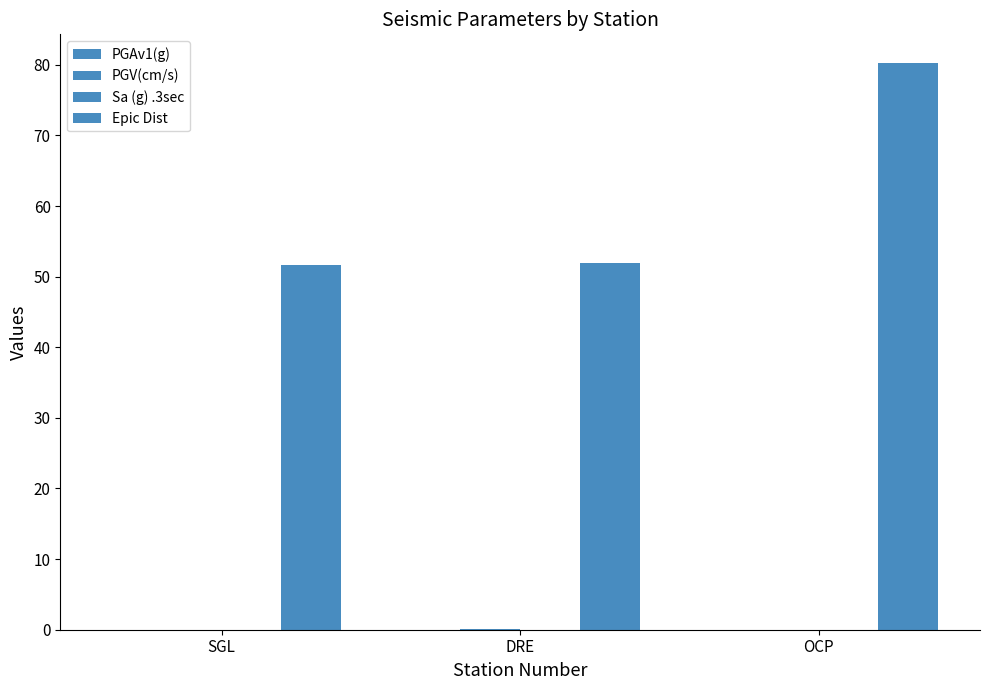

Reading left to right, what are all the values shown in this chart?

PGAv1(g): 0.0	0.0	0.0
PGV(cm/s): 0.0	0.1	0.0
Sa (g) .3sec: 0.0	0.0	0.0
Epic Dist: 51.7	51.9	80.3